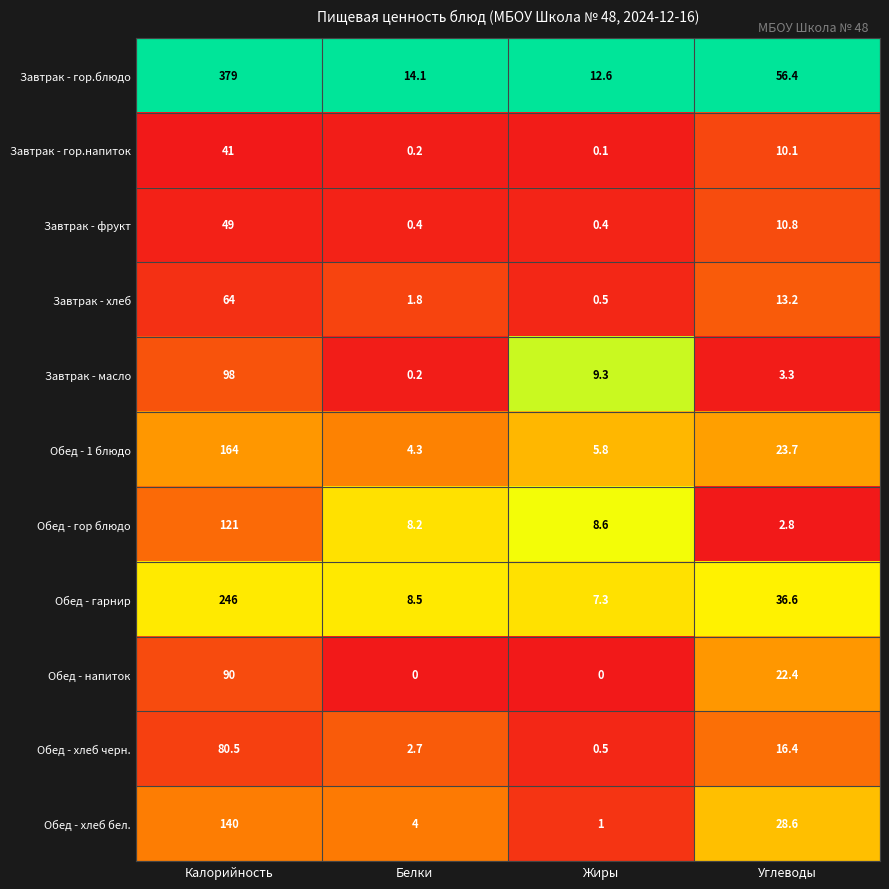

What is the maximum value shown in the chart?

379.0